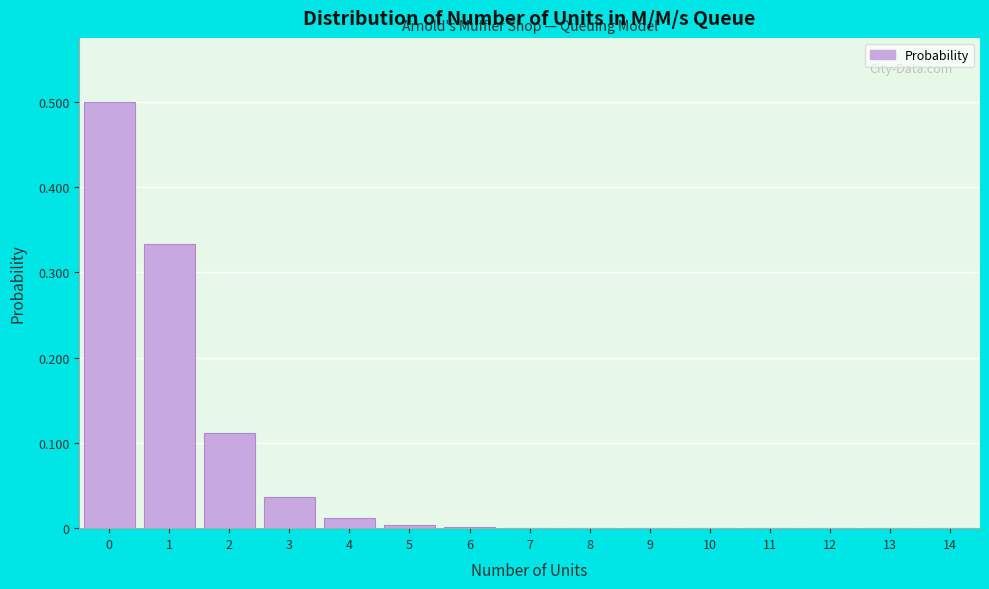

What is the sum of all values?

1.0